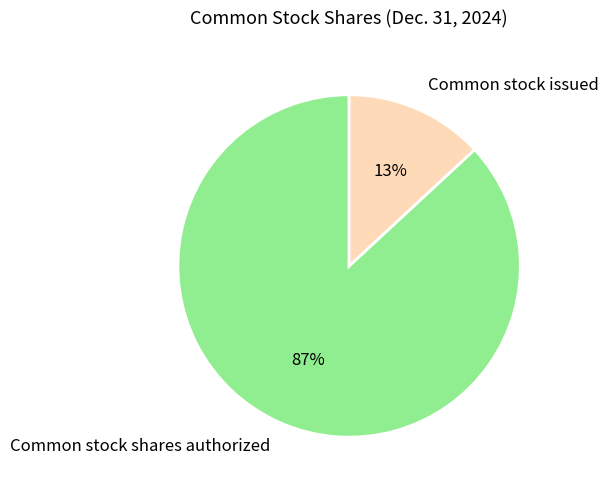

To the nearest percent, what percentage of the pie is Common stock shares authorized?

87%